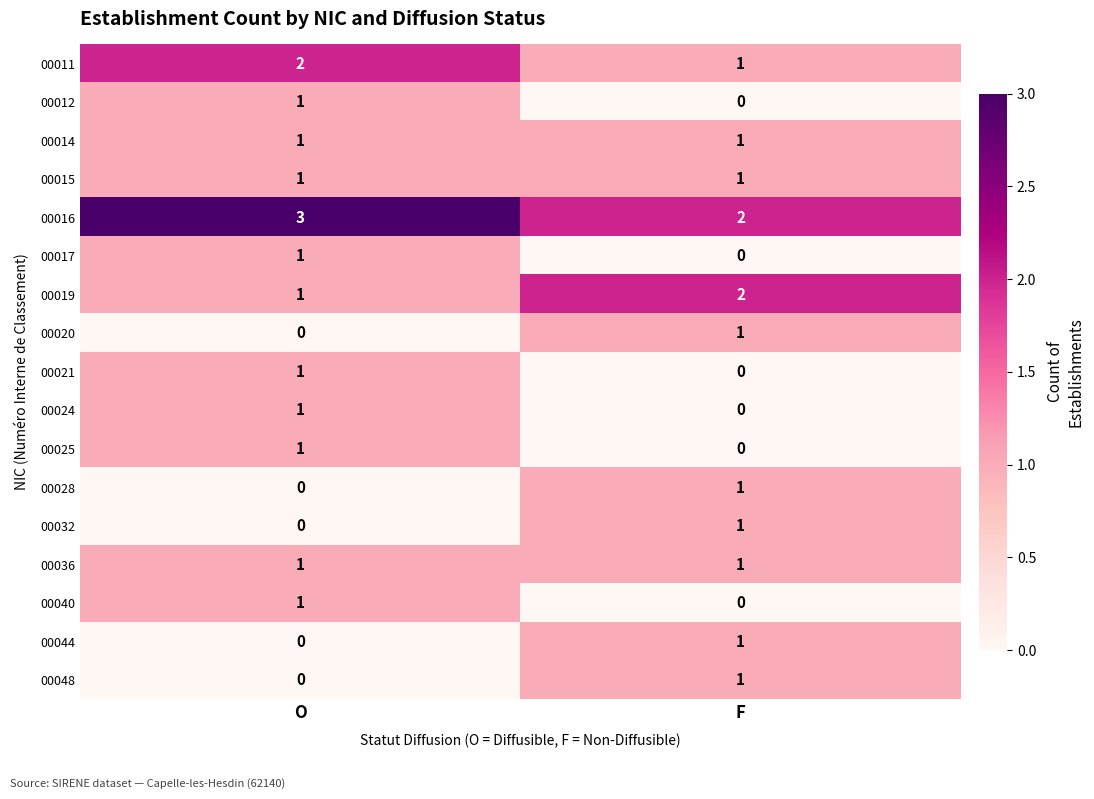

What is the total value across all series at F?

13